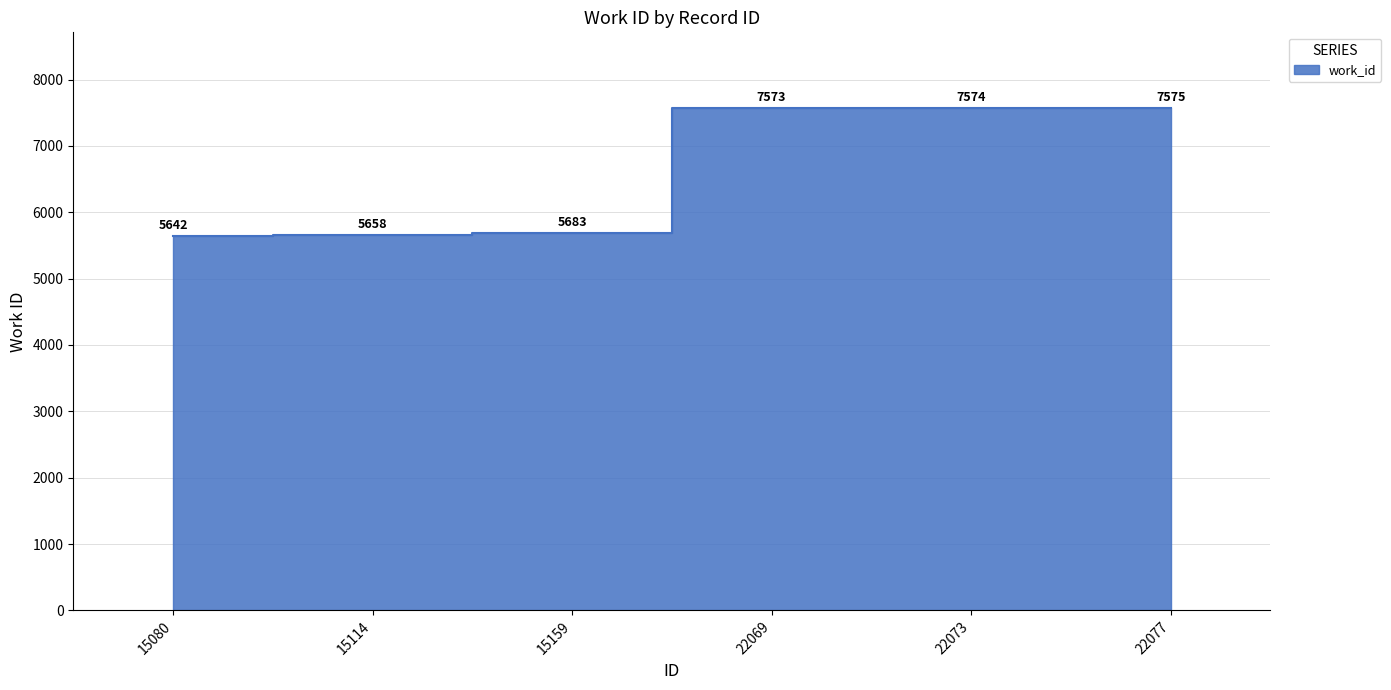

What is the value of the 1st point from the left?

5642